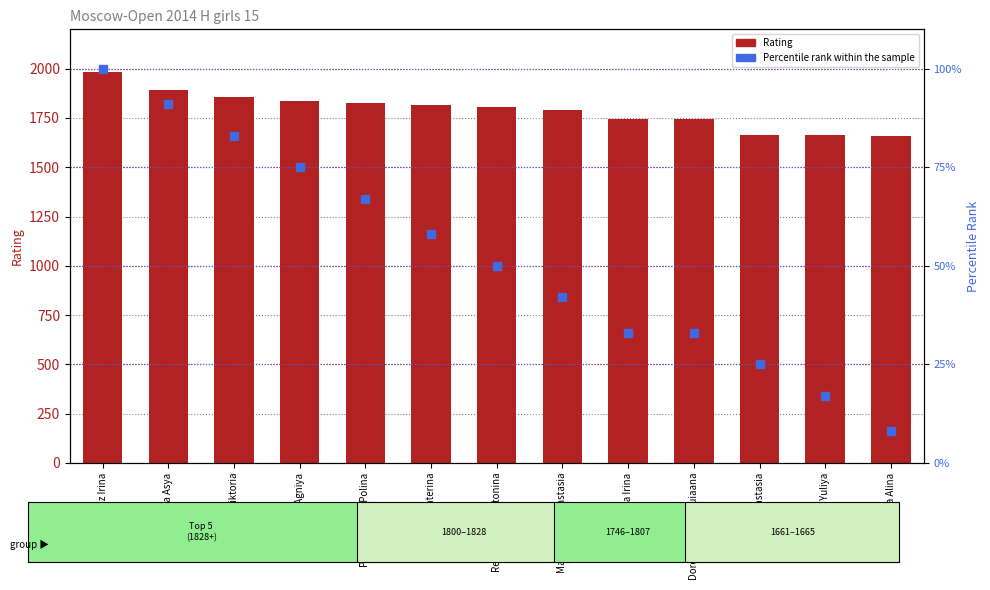

What is the total value across all series at Arbynova Agniya?

1912